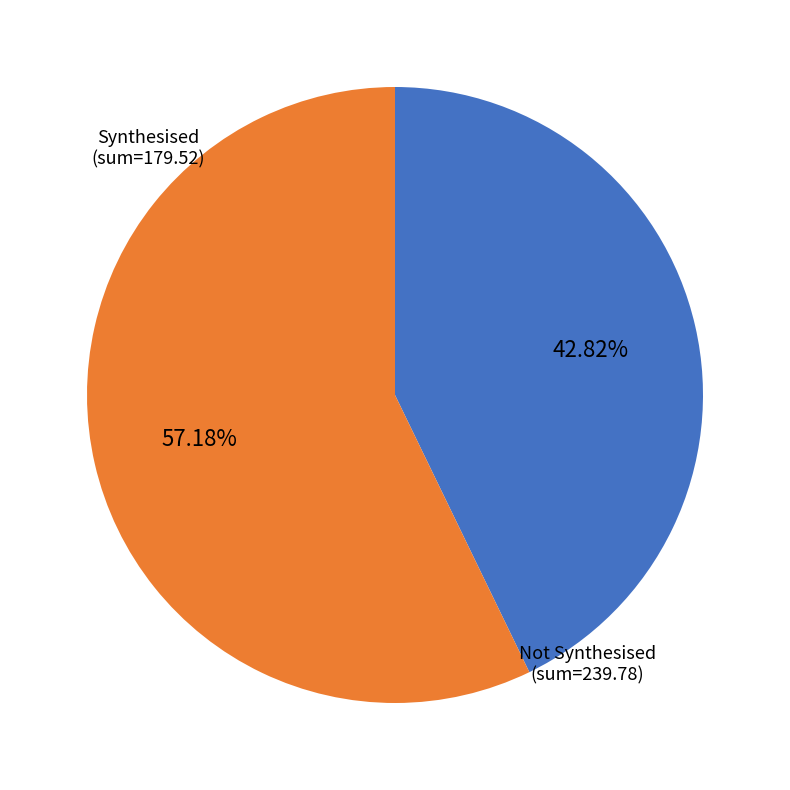

Does any single category account for the majority?

Yes